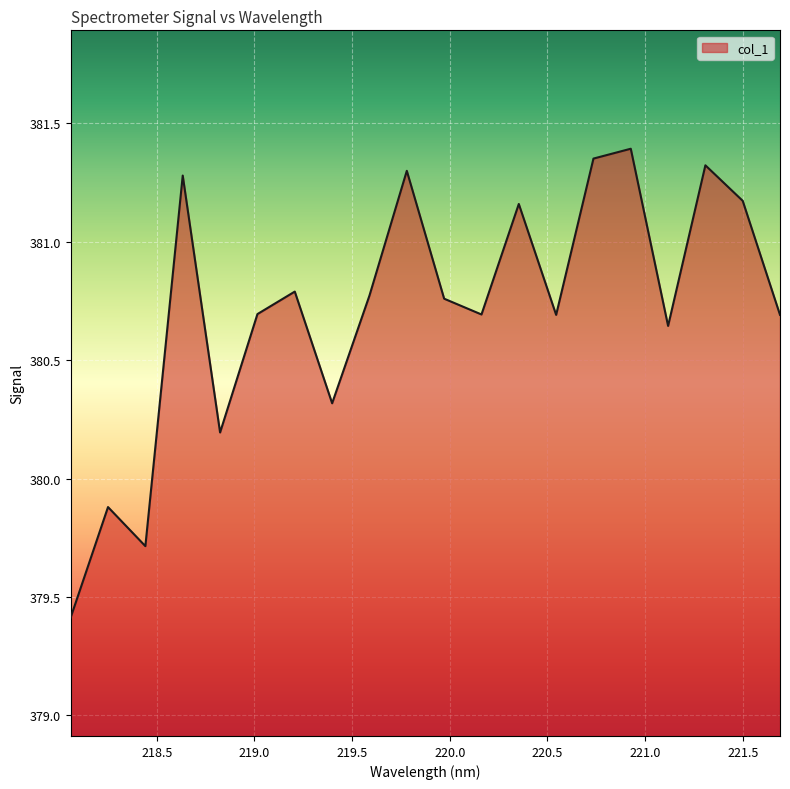

What is the smallest value displayed?

379.4